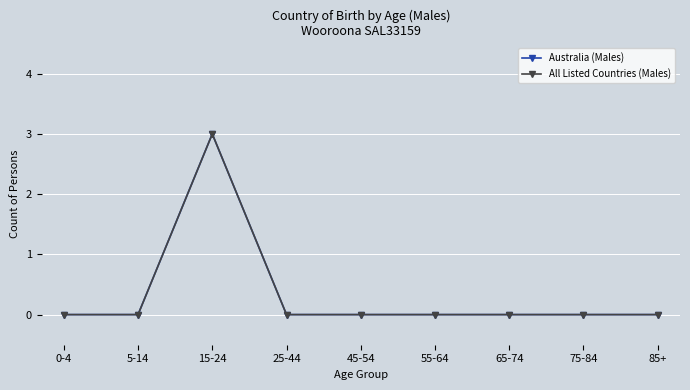

Where is Australia (Males) nearest to the value 1?

0-4